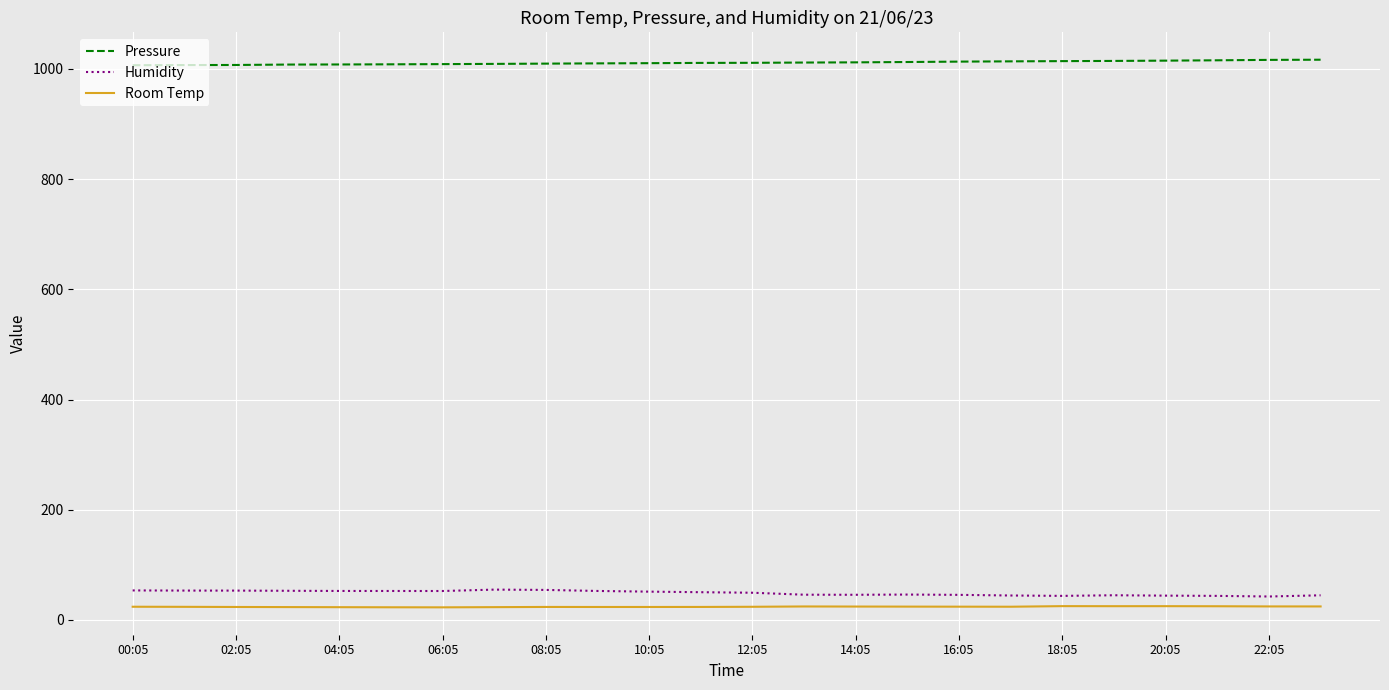

What is the greatest value displayed?

1016.5